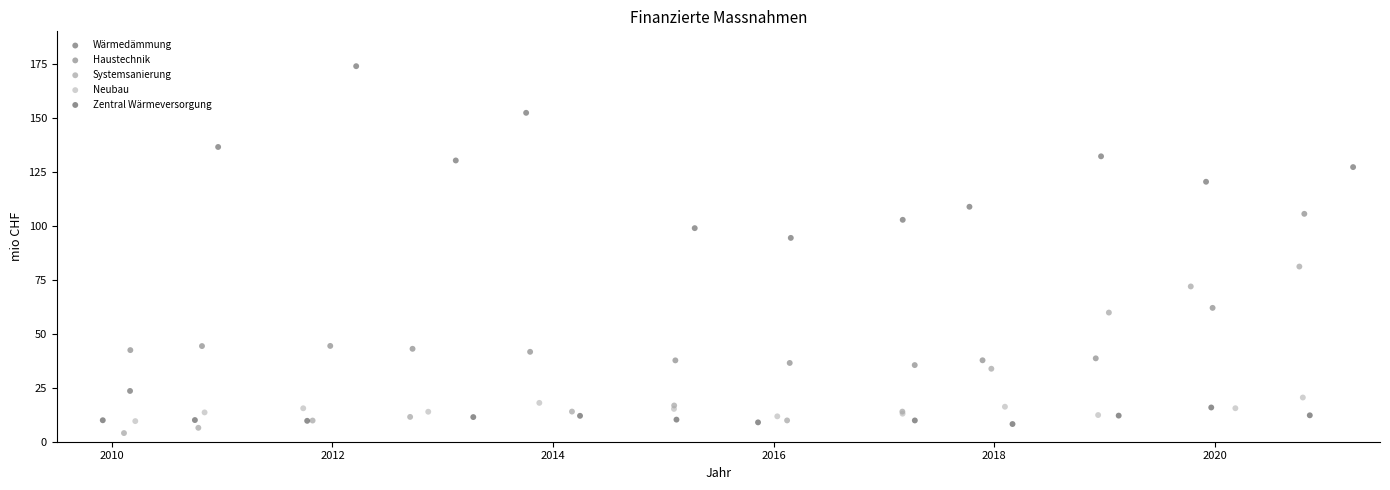

Which series reaches the maximum Y coordinate?

Wärmedämmung